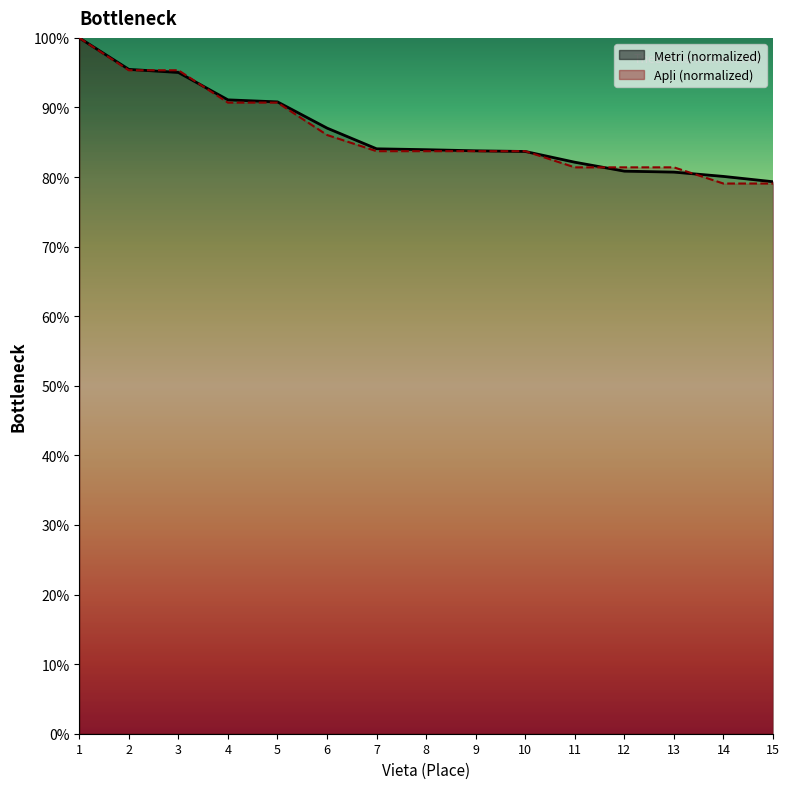

Which category has the highest value across all series?

1